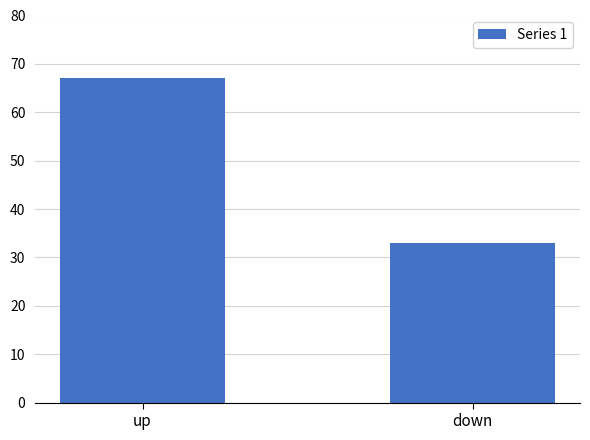

Is it true that the value at down is 33?

True